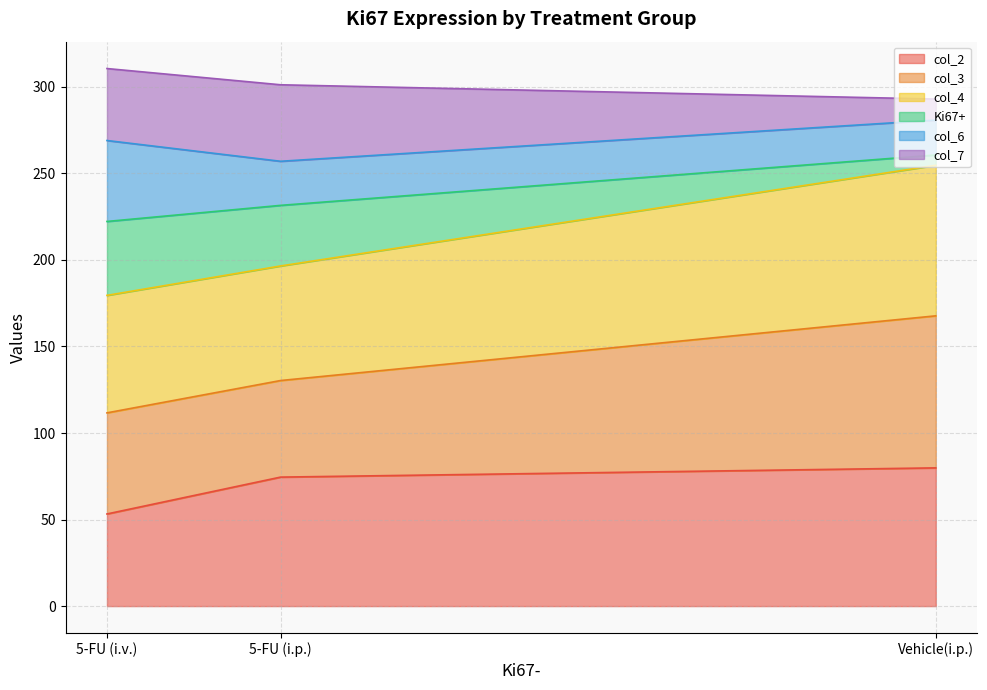

What is the total value across all series at 5-FU (i.v.)?

310.6